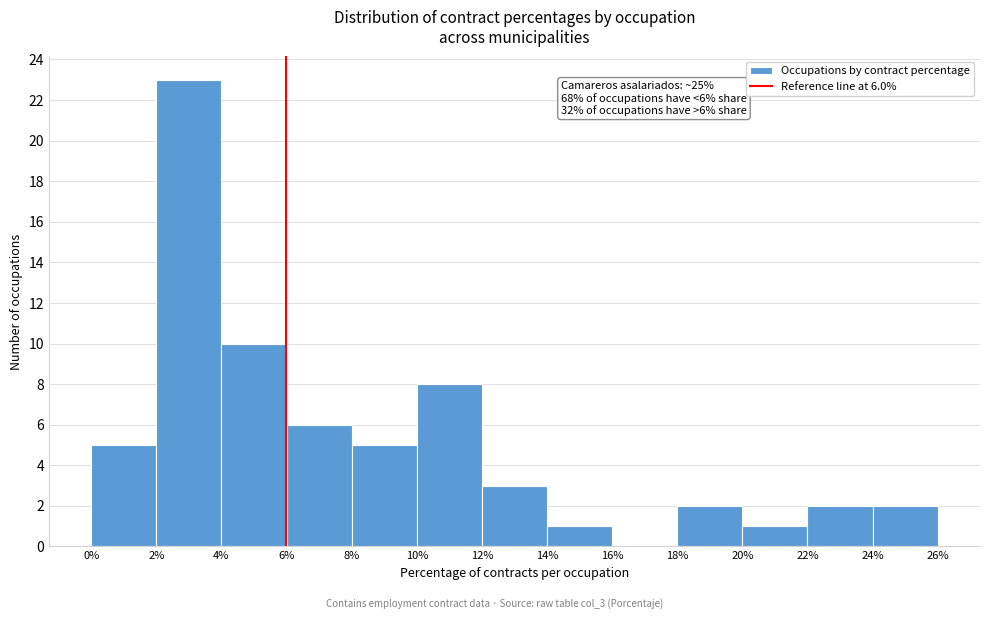

Over which range of the x-axis is the bar tallest?

2% to 4%